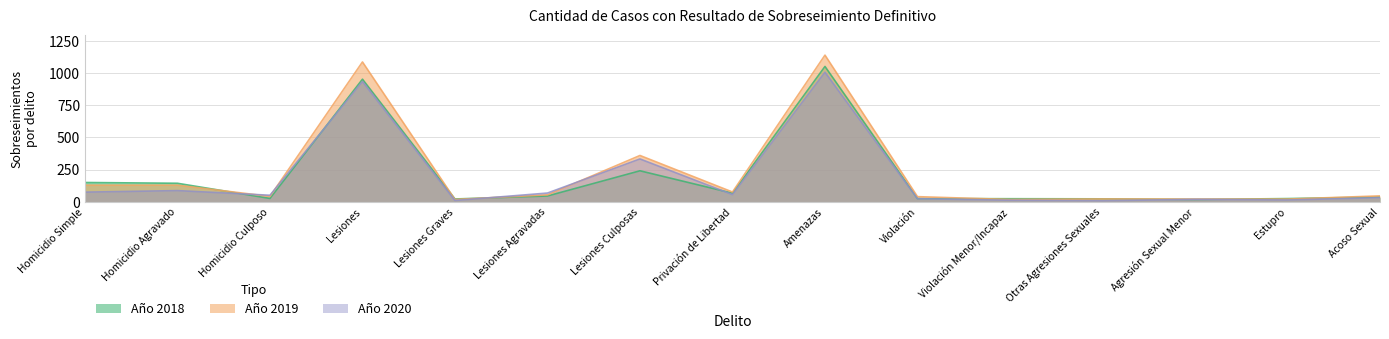

Reading left to right, what are all the values shown in this chart?

Año 2018: Homicidio Simple=150	Homicidio Agravado=144	Homicidio Culposo=26	Lesiones=953	Lesiones Graves=22	Lesiones Agravadas=45	Lesiones Culposas=241	Privación de Libertad=67	Amenazas=1052	Violación=25	Violación Menor/Incapaz=24	Otras Agresiones Sexuales=23	Agresión Sexual Menor=18	Estupro=25	Acoso Sexual=37
Año 2019: Homicidio Simple=129	Homicidio Agravado=129	Homicidio Culposo=42	Lesiones=1087	Lesiones Graves=18	Lesiones Agravadas=54	Lesiones Culposas=360	Privación de Libertad=76	Amenazas=1140	Violación=40	Violación Menor/Incapaz=18	Otras Agresiones Sexuales=22	Agresión Sexual Menor=21	Estupro=21	Acoso Sexual=46
Año 2020: Homicidio Simple=75	Homicidio Agravado=87	Homicidio Culposo=51	Lesiones=935	Lesiones Graves=10	Lesiones Agravadas=68	Lesiones Culposas=333	Privación de Libertad=56	Amenazas=1007	Violación=24	Violación Menor/Incapaz=12	Otras Agresiones Sexuales=8	Agresión Sexual Menor=19	Estupro=14	Acoso Sexual=32